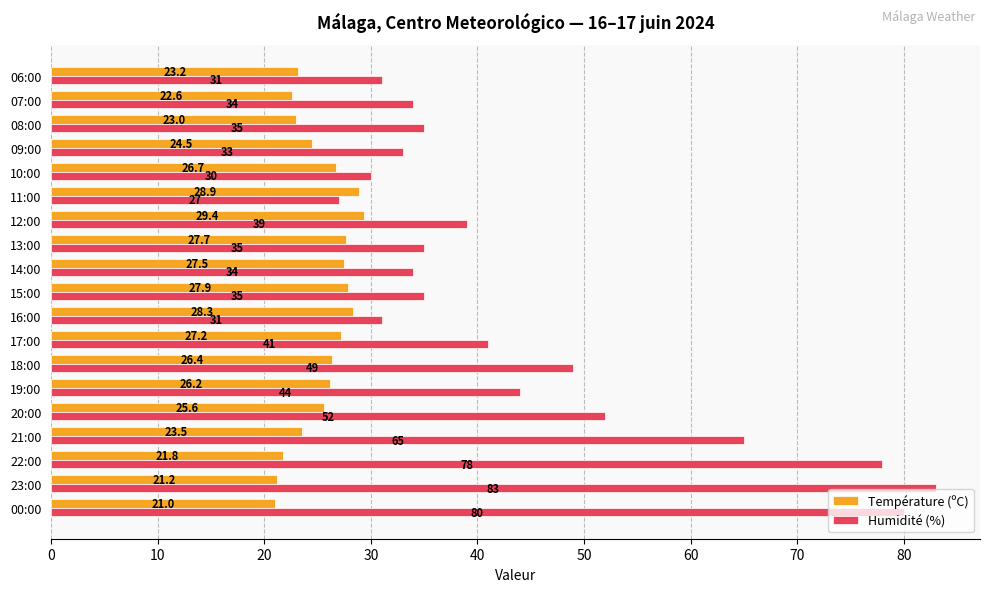

What are all the series names shown in the legend?

Température (ºC), Humidité (%)